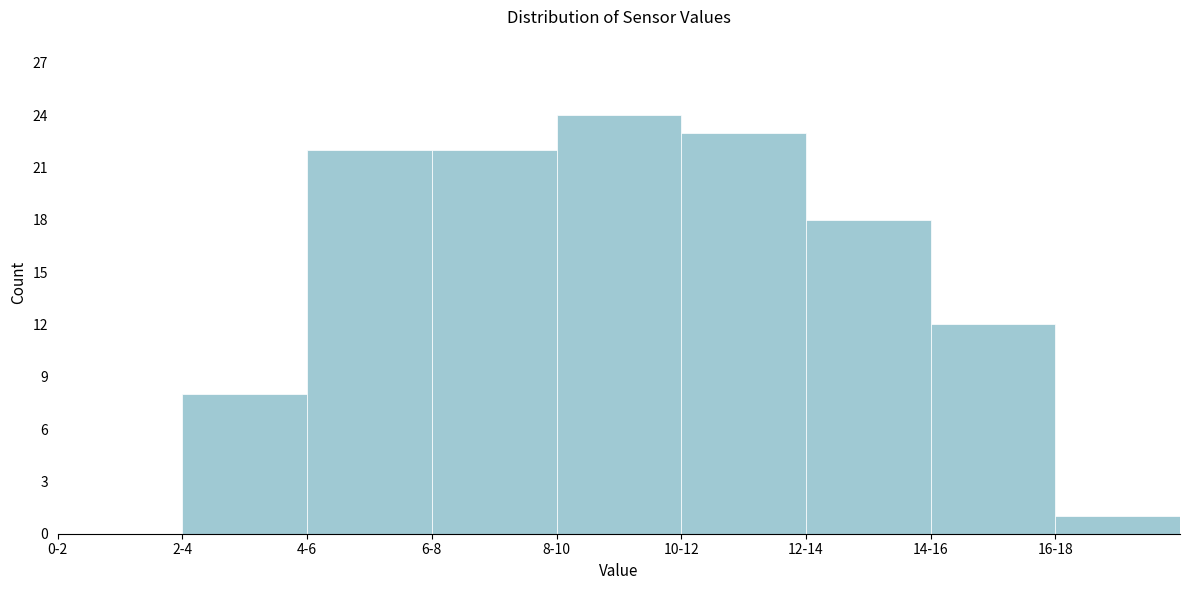

Reading left to right, transcribe all the data shown in this chart.

0-2=0	2-4=8	4-6=22	6-8=22	8-10=24	10-12=23	12-14=18	14-16=12	16-18=1